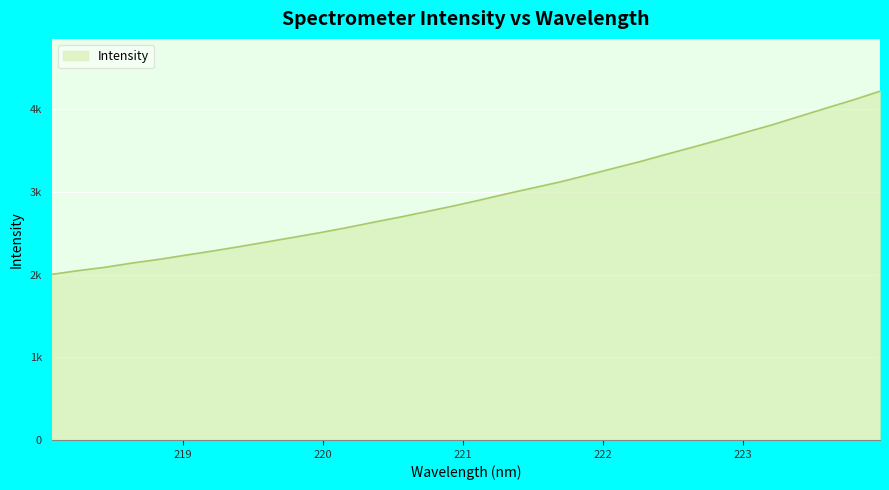

What is the minimum value shown in the chart?

2001.9